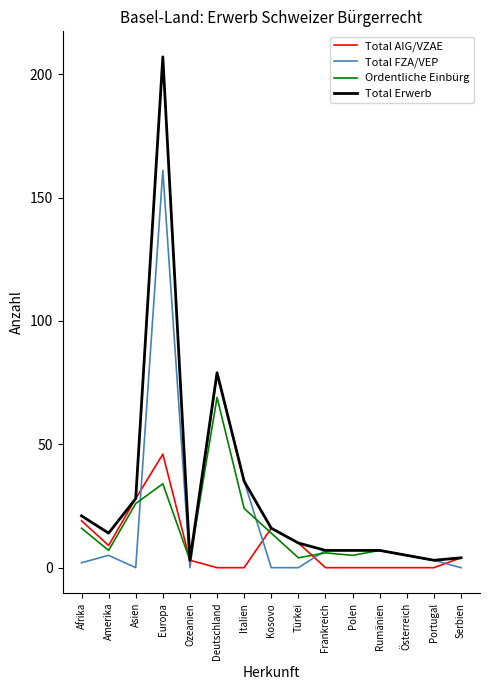

True or false: Total FZA/VEP has more than 1 interior local peaks.

True